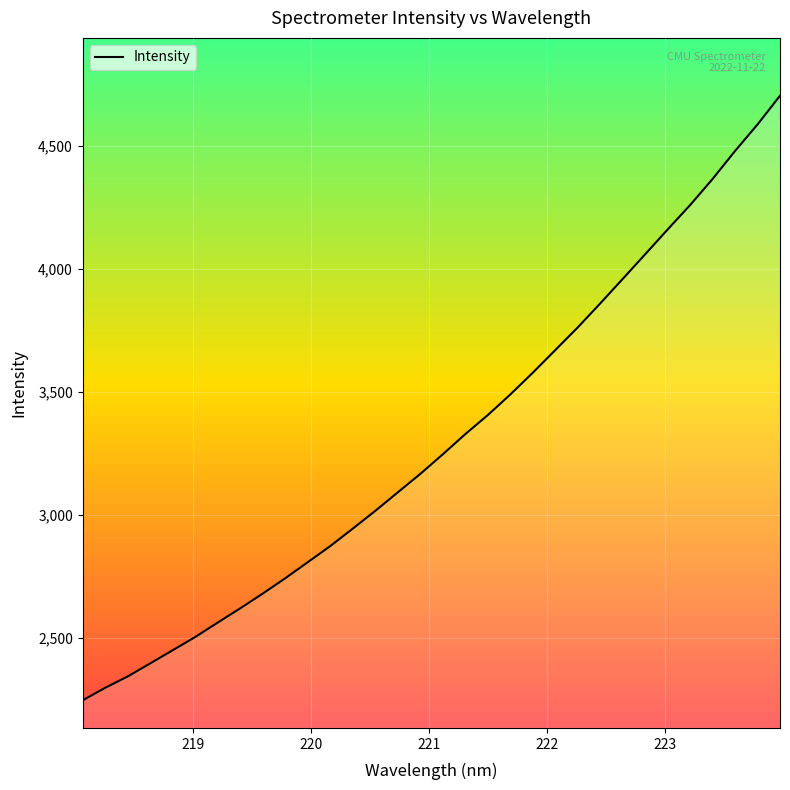

What is the maximum value shown in the chart?

4702.5